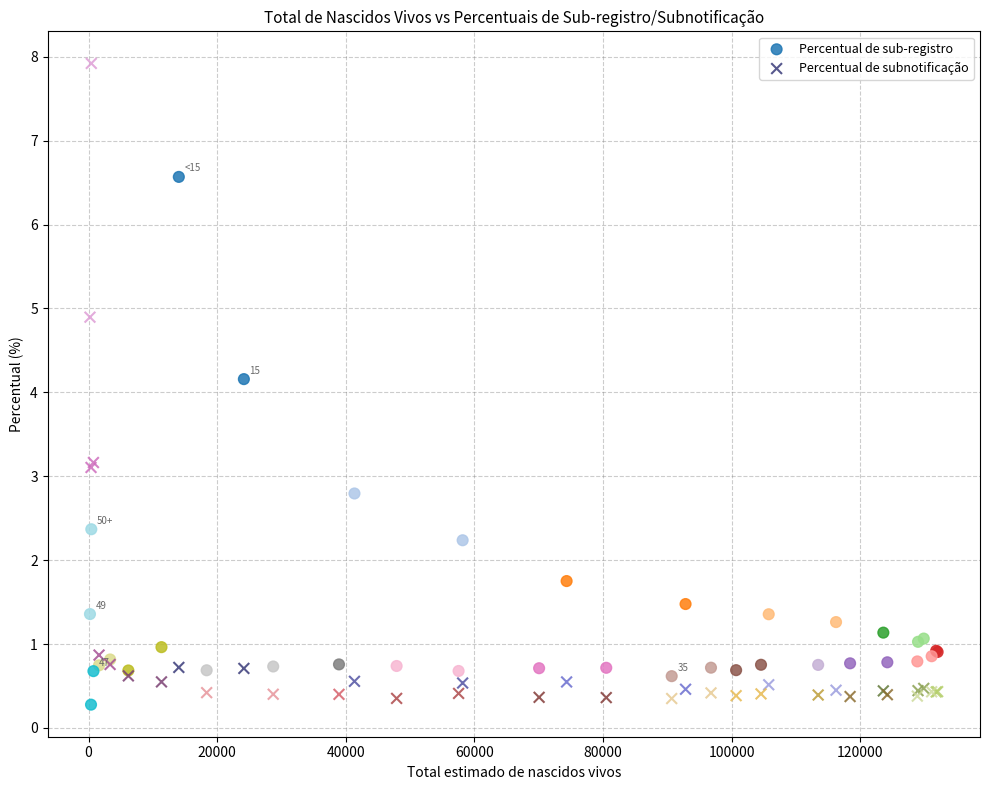

What is the X range (max minus min) for the scatter plot?

131816.2